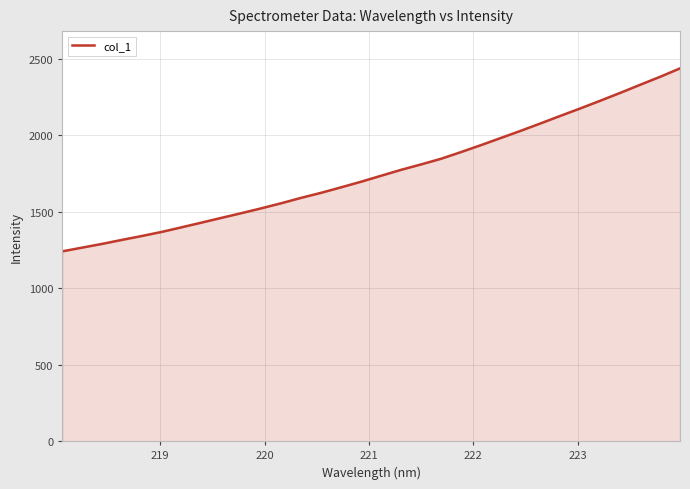

What is the minimum value shown in the chart?

1241.8